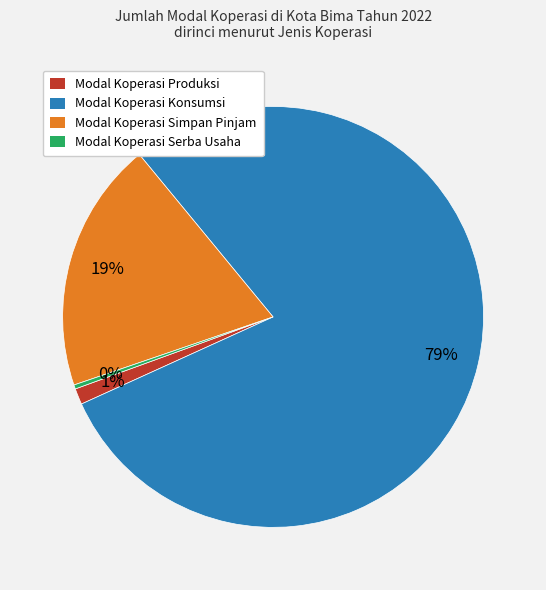

Is the sum of Modal Koperasi Produksi and Modal Koperasi Serba Usaha greater than half?

No